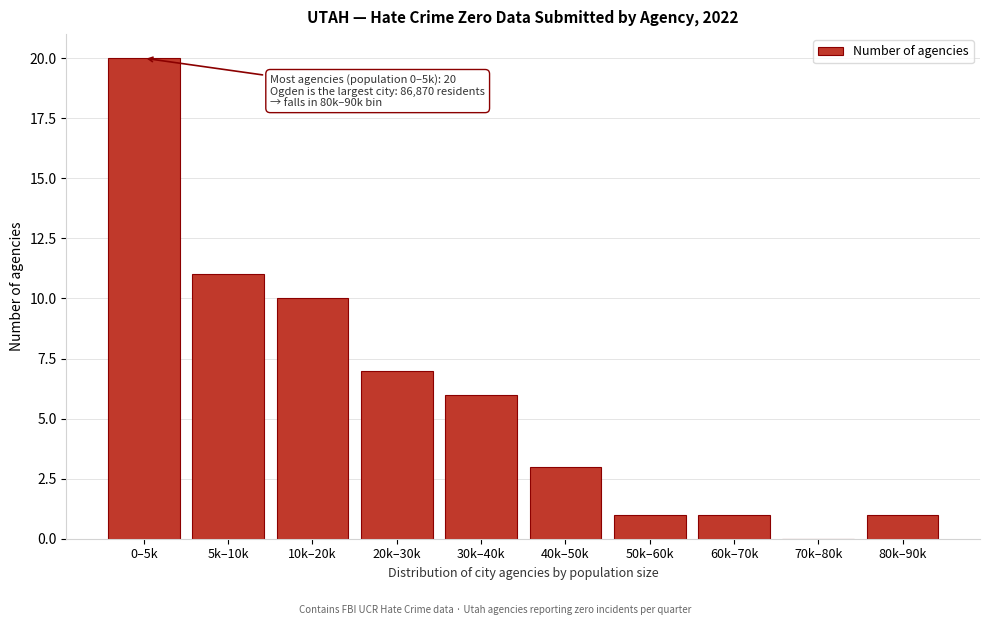

Reading right to left, list all the values displayed in this chart.

80k–90k=1	70k–80k=0	60k–70k=1	50k–60k=1	40k–50k=3	30k–40k=6	20k–30k=7	10k–20k=10	5k–10k=11	0–5k=20